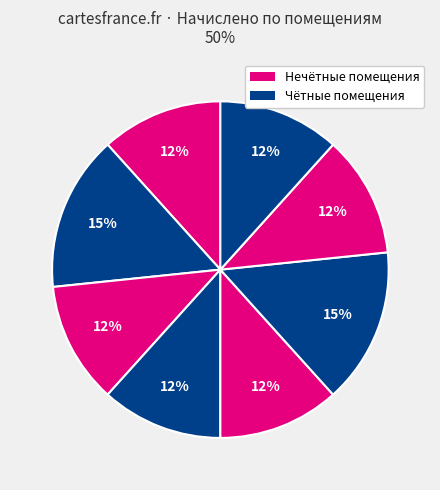

Count the number of slices in the pie.

8